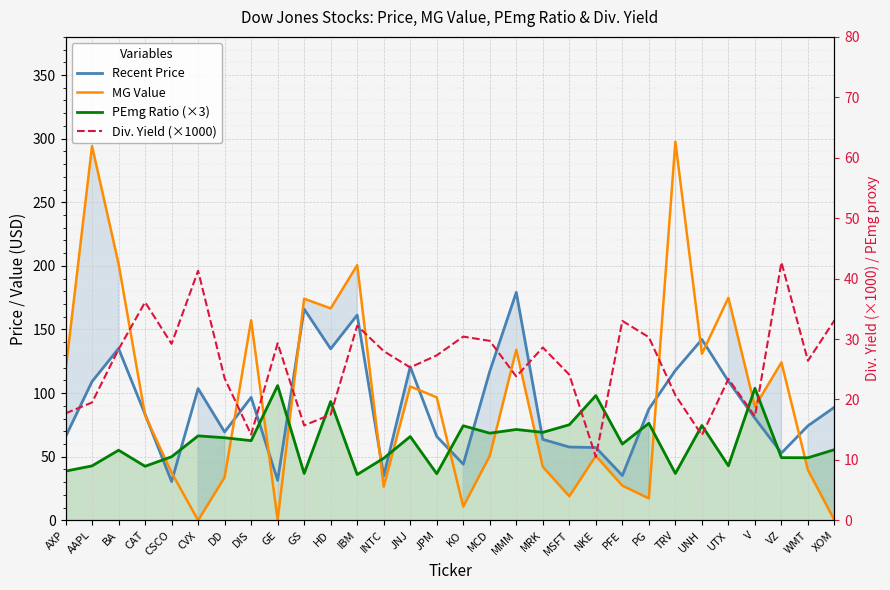

Is it true that Recent Price equals 180.7 at AAPL?

False